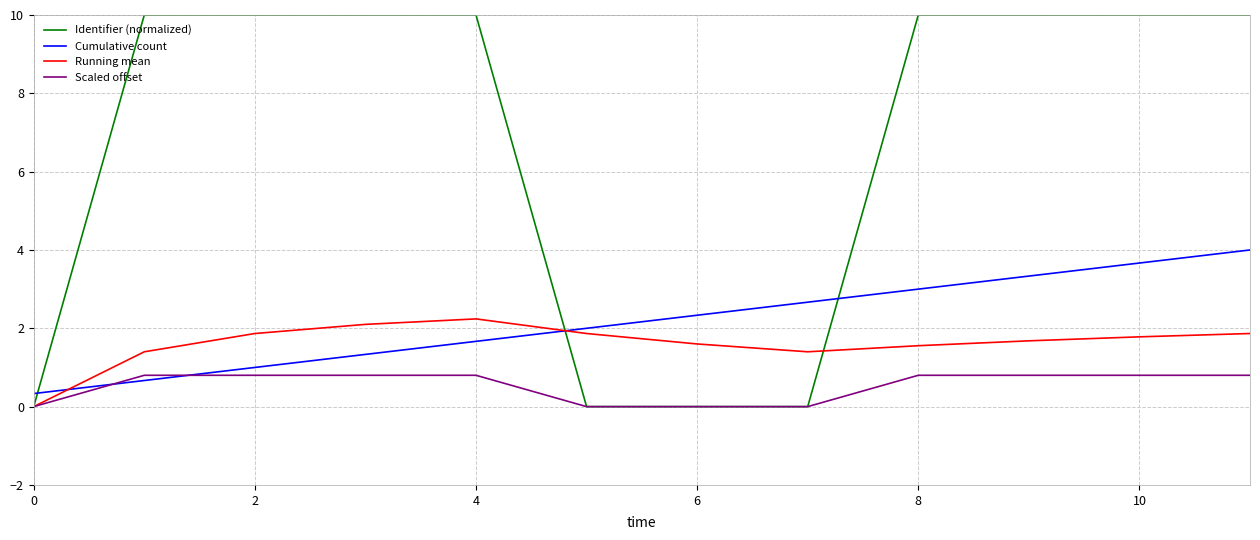

Which series ends up on top after the final intersection of Identifier (normalized) and Cumulative count?

Identifier (normalized)